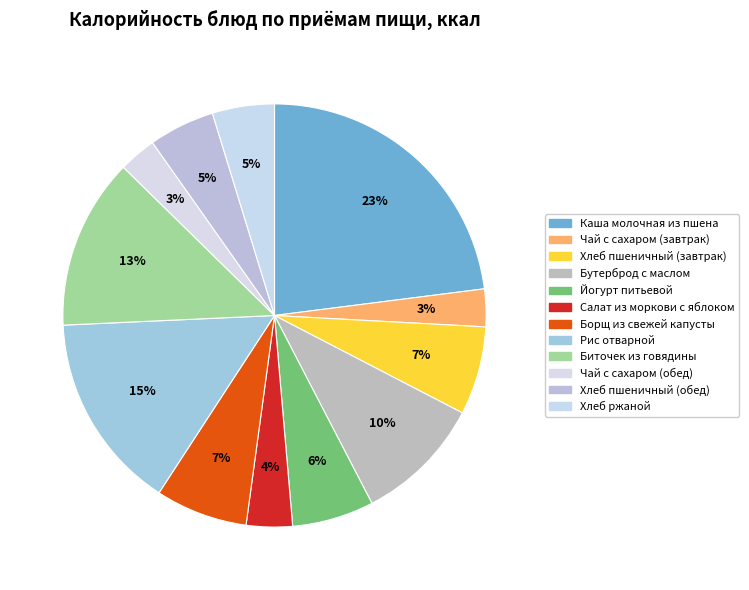

How many slices are in this pie chart?

12